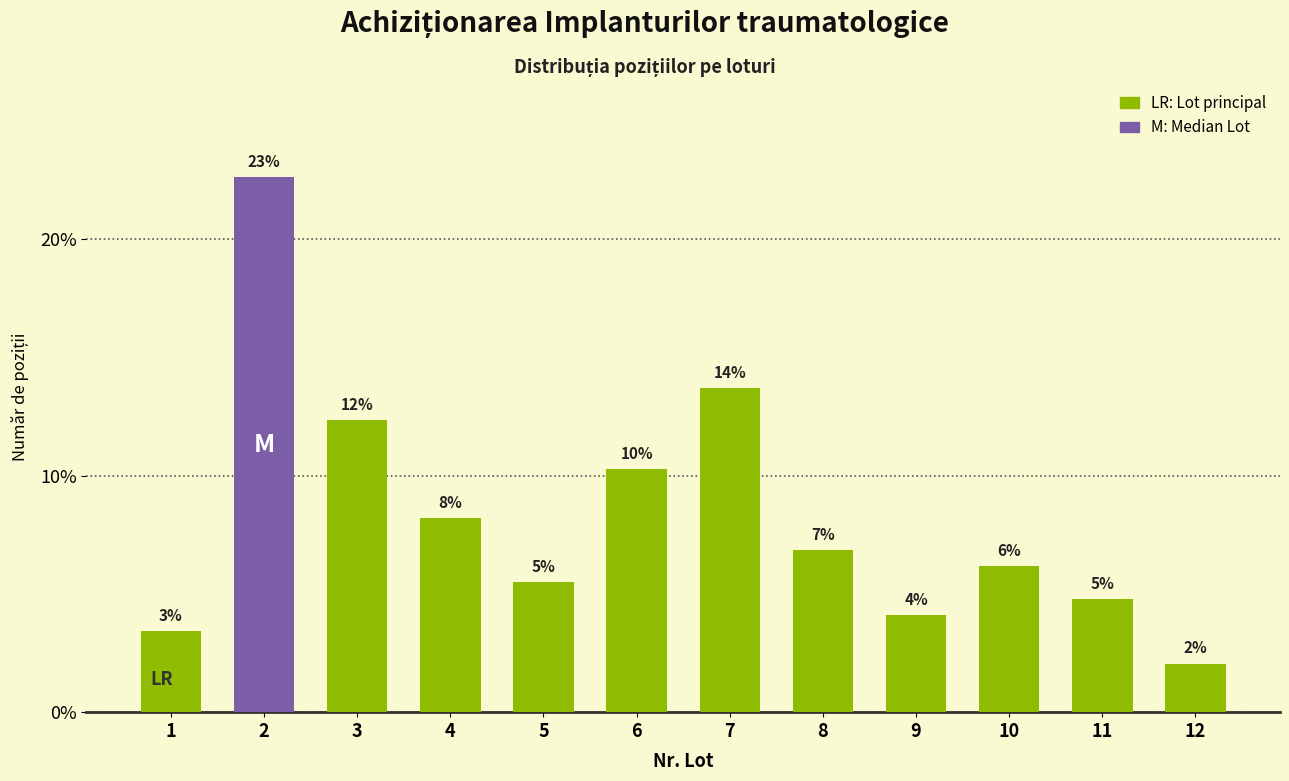

List the labels in order of value, smallest first.

12, 1, 9, 11, 5, 10, 8, 4, 6, 3, 7, 2